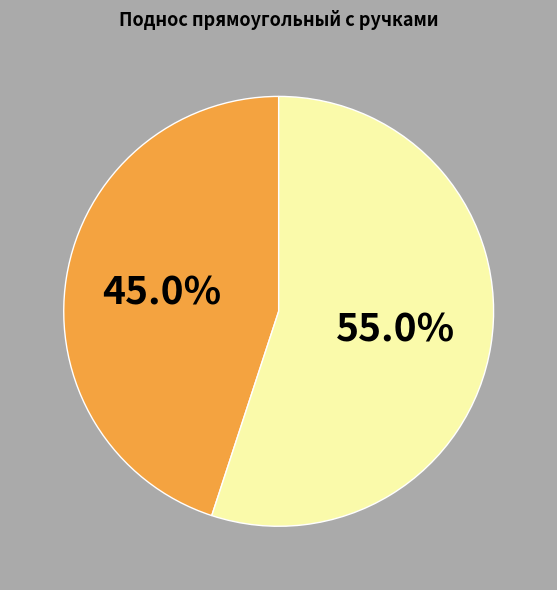

Is there any slice that represents more than half of the pie?

Yes